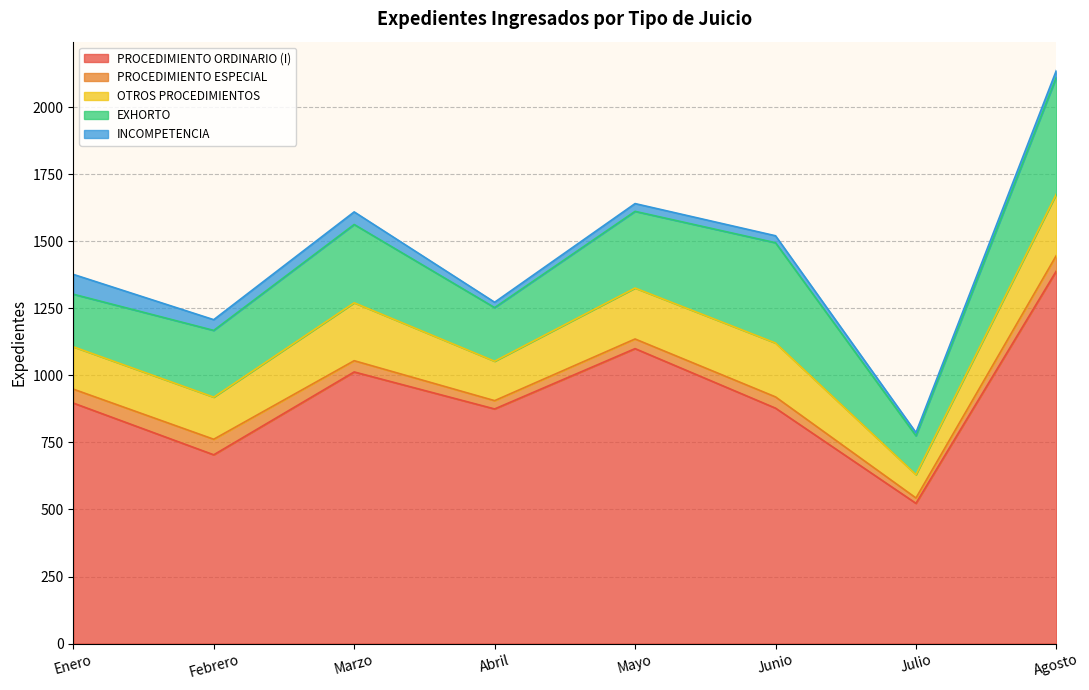

Which series has the widest spread of values?

PROCEDIMIENTO ORDINARIO (I)